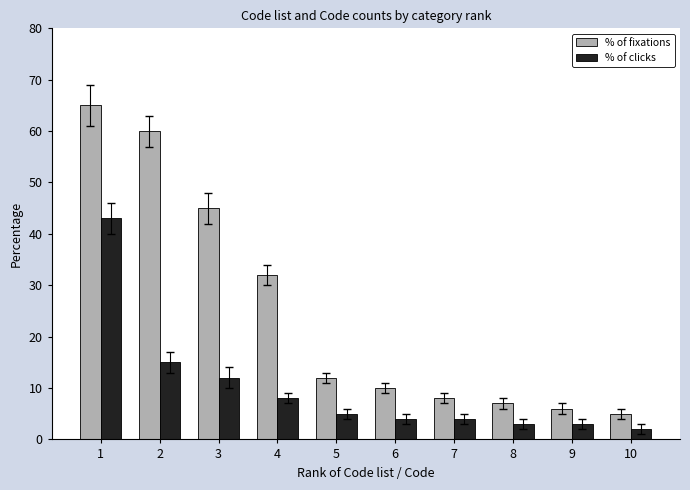

What is the spread (max minus min) of values at 3?

33